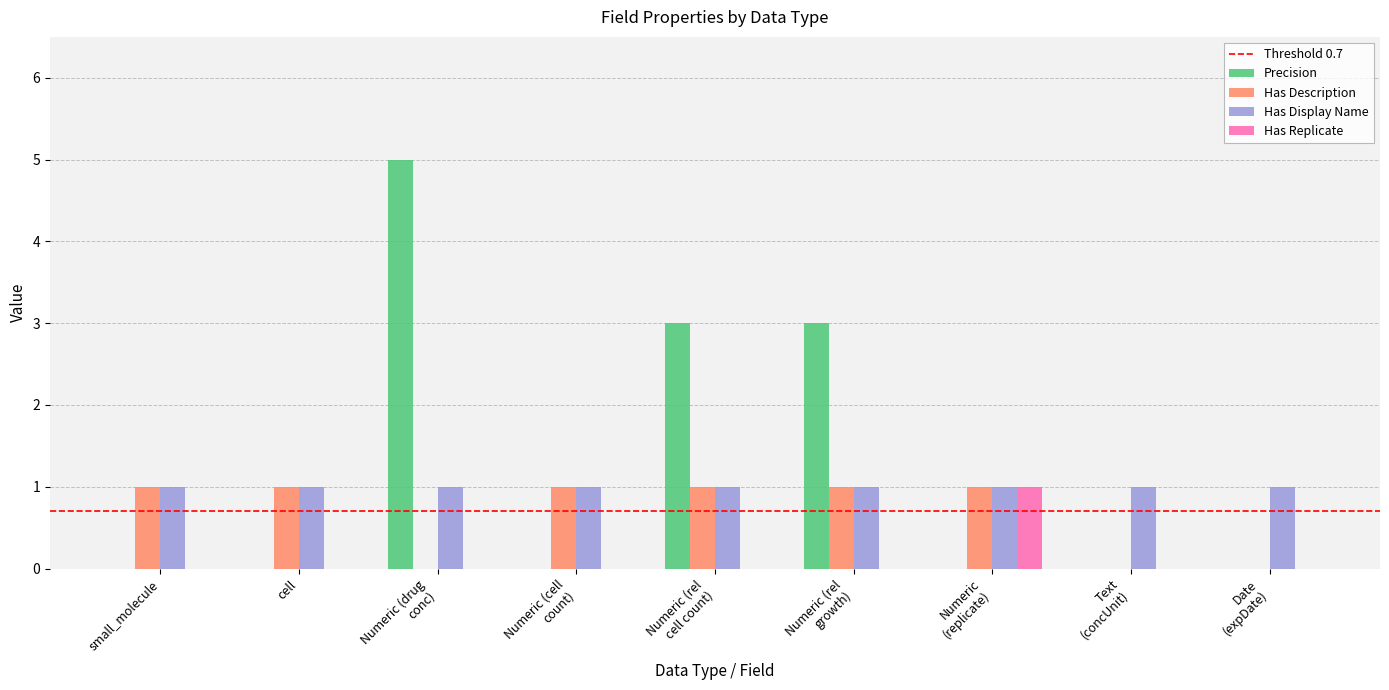

The Precision series shows 0 at cell. True or false?

True